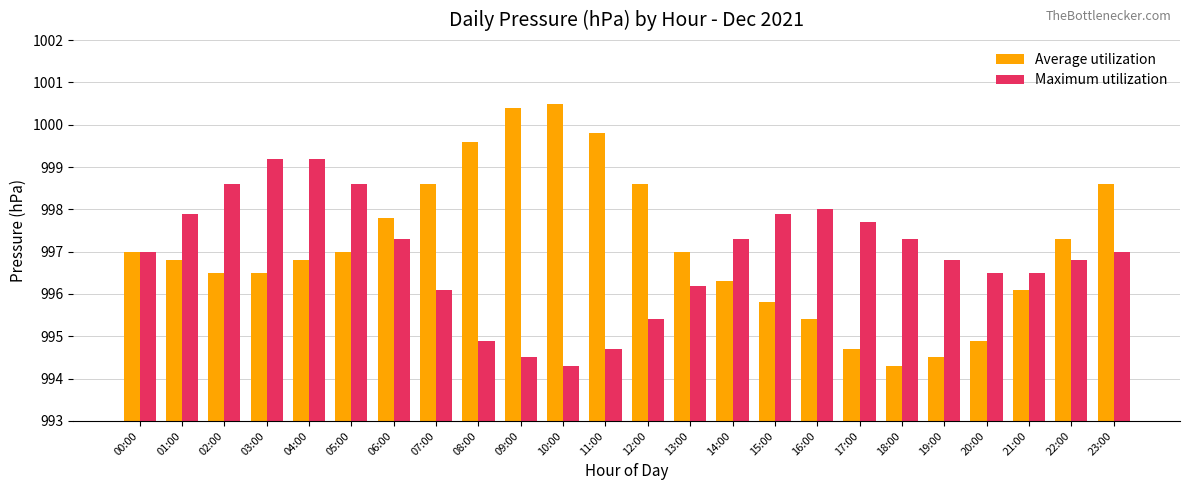

Which category has the highest value across all series?

10:00